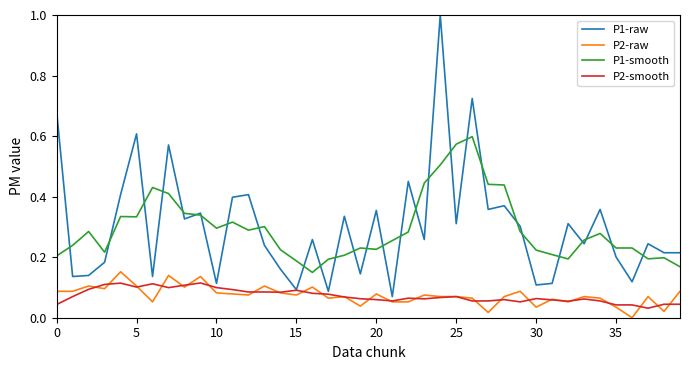

What are all the series names shown in the legend?

P1-raw, P2-raw, P1-smooth, P2-smooth